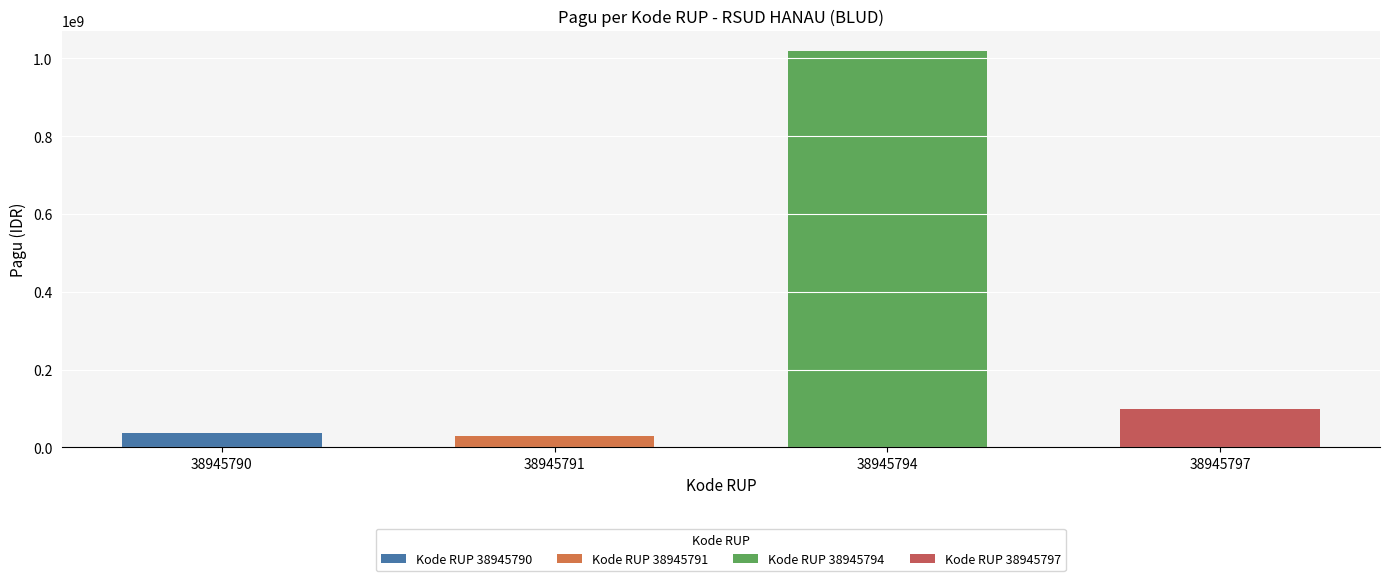

How many categories are shown in the chart?

4